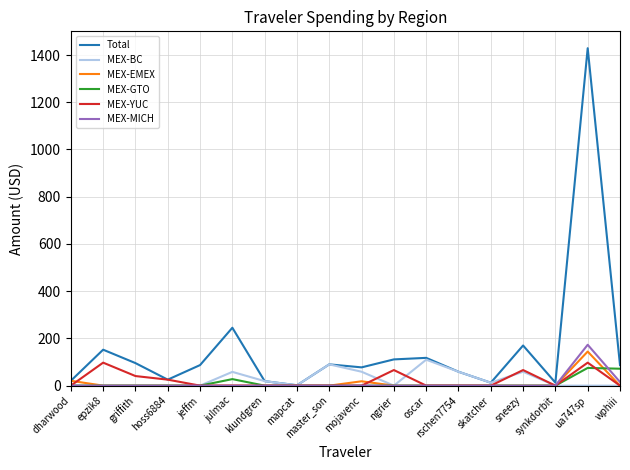

What is the difference between the highest and lowest values at ua747sp?

1428.9